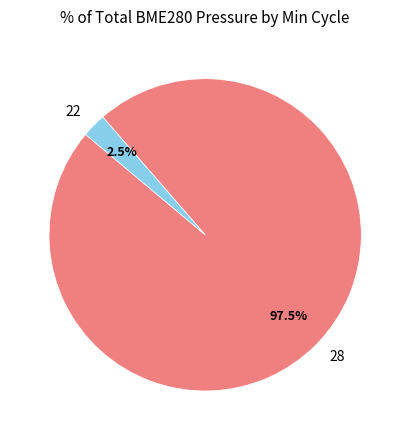

Which has a higher value, 22 or 28?

28